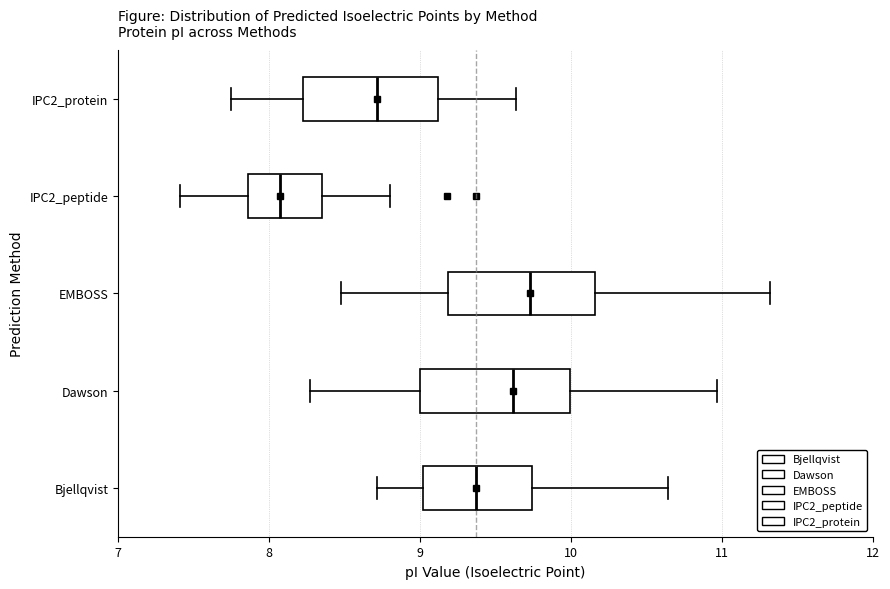

Where is the right edge of the box for IPC2_protein on the x-axis? The values are not printed on the chart, so give them approximately, as read against the axis.

9.1